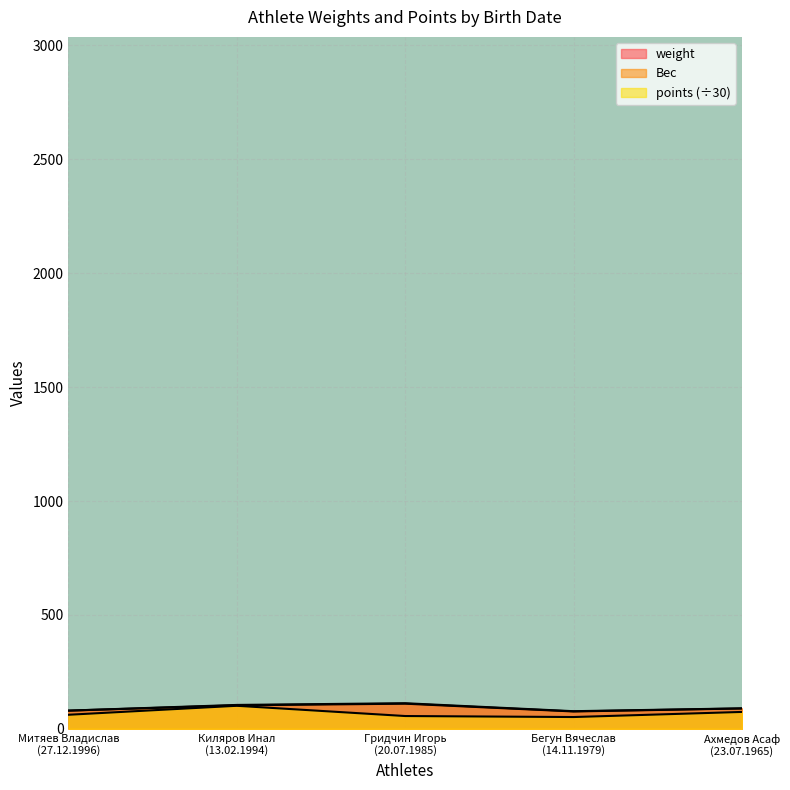

Reading left to right, list all the values displayed in this chart.

weight: 80.0	103.3	110.5	76.3	89.5
Вес: 80.0	105.0	112.5	77.5	90.0
points: 61.8	101.2	56.3	51.9	74.2